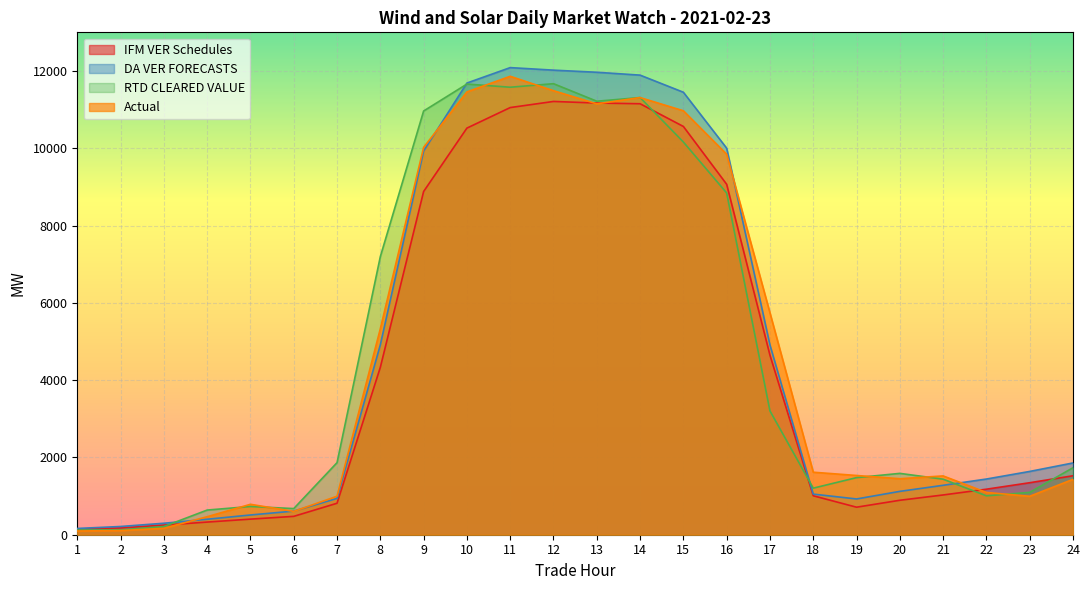

Reading right to left, what are all the values shown in this chart?

IFM VER Schedules: 24=1525.6	23=1345.5	22=1177.9	21=1028.8	20=891.5	19=712.3	18=1008.0	17=4645.0	16=9068.0	15=10564.2	14=11152.2	13=11170.2	12=11211.5	11=11053.2	10=10521.7	9=8881.5	8=4331.3	7=814.4	6=475.4	5=403.5	4=327.1	3=249.4	2=176.5	1=145.3
DA VER FORECASTS: 24=1857.2	23=1637.6	22=1440.9	21=1278.6	20=1122.0	19=925.2	18=1050.9	17=4909.9	16=10002.5	15=11449.6	14=11892.6	13=11966.8	12=12021.4	11=12087.2	10=11687.8	9=9928.4	8=4913.2	7=939.2	6=611.8	5=510.7	4=400.4	3=296.8	2=212.9	1=162.2
RTD CLEARED VALUE: 24=1733.5	23=1096.1	22=1006.2	21=1437.3	20=1587.4	19=1477.5	18=1205.1	17=3202.9	16=8843.3	15=10162.0	14=11312.7	13=11217.5	12=11671.1	11=11579.5	10=11661.5	9=10964.5	8=7196.2	7=1864.8	6=676.4	5=731.1	4=638.1	3=212.6	2=125.5	1=121.5
Actual: 24=1432.9	23=995.0	22=1094.0	21=1521.4	20=1448.8	19=1533.0	18=1617.3	17=5740.2	16=9845.6	15=10970.4	14=11312.0	13=11149.6	12=11489.6	11=11862.4	10=11458.6	9=10023.1	8=5330.3	7=996.6	6=603.8	5=787.2	4=465.8	3=166.1	2=107.9	1=96.6